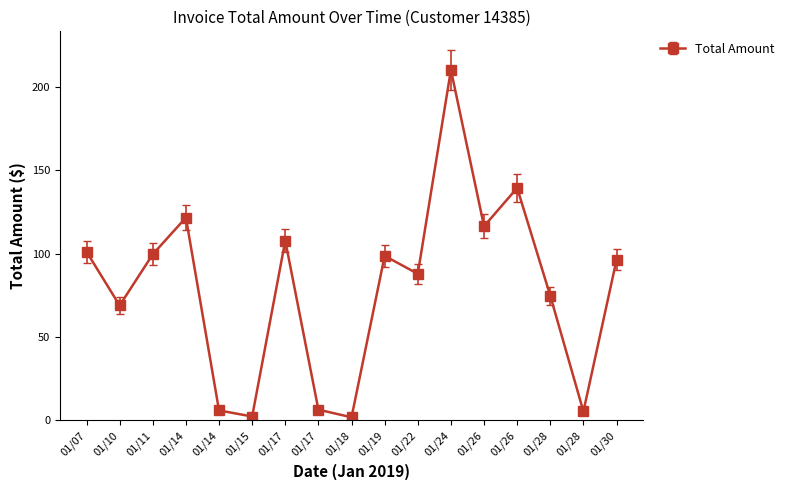

What is the ratio of the value at 01/28 to the value at 01/28?

13.9